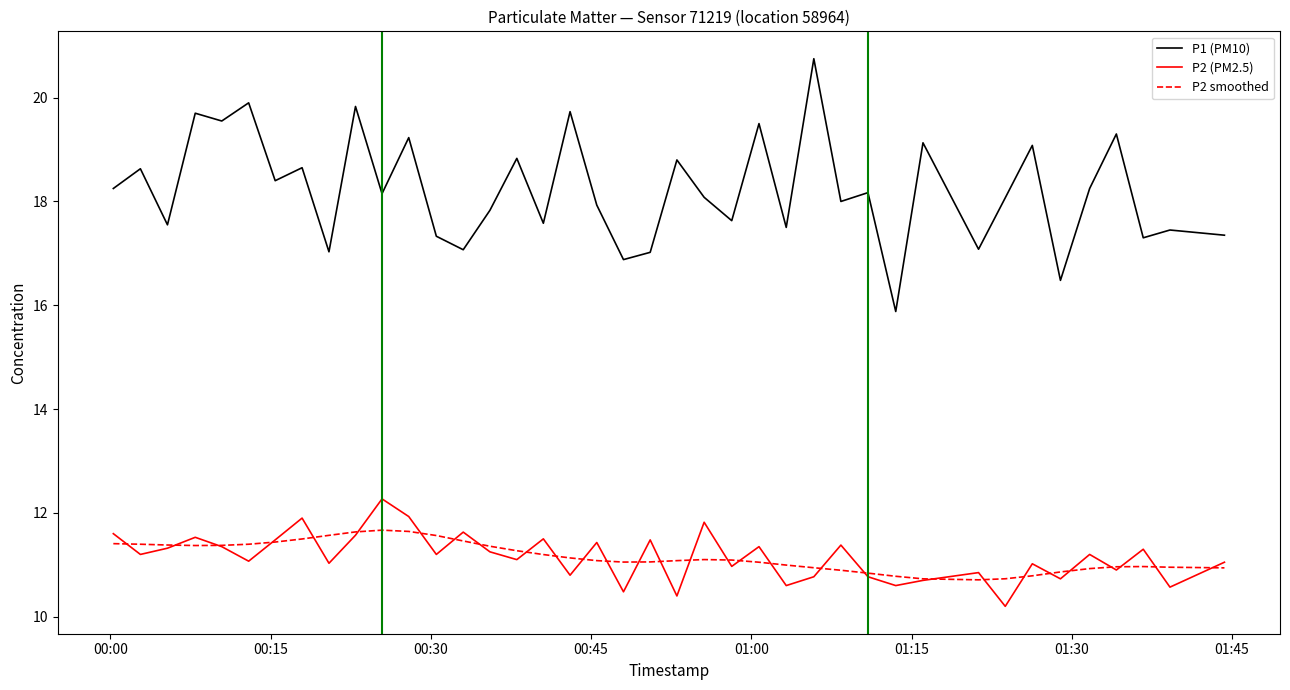

True or false: P2 smoothed and P1 (PM10) cross at least once.

False